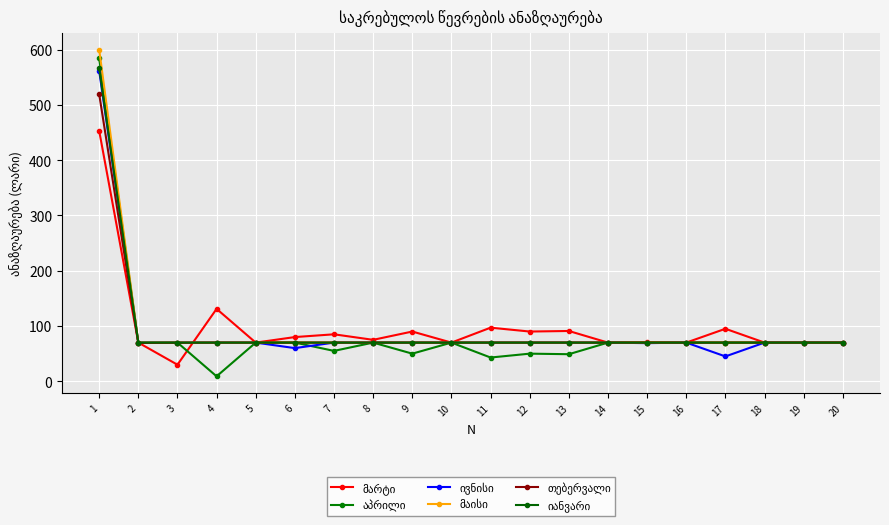

List the labels in order of იანვარი value, largest first.

1, 2, 3, 4, 5, 6, 7, 8, 9, 10, 11, 12, 13, 14, 15, 16, 17, 18, 19, 20